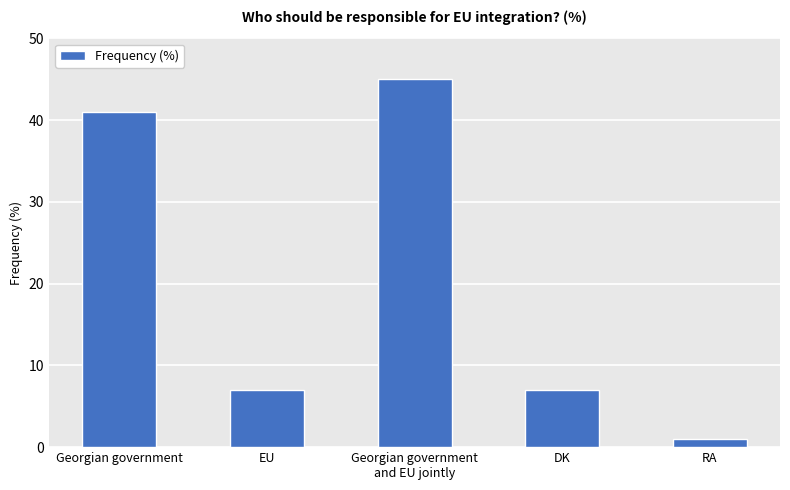

How many distinct data groups are displayed?

1